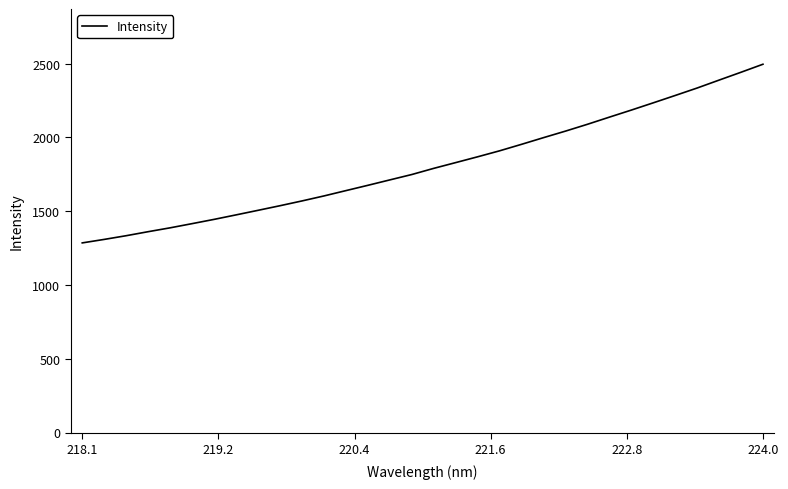

How many lines are shown in the chart?

1